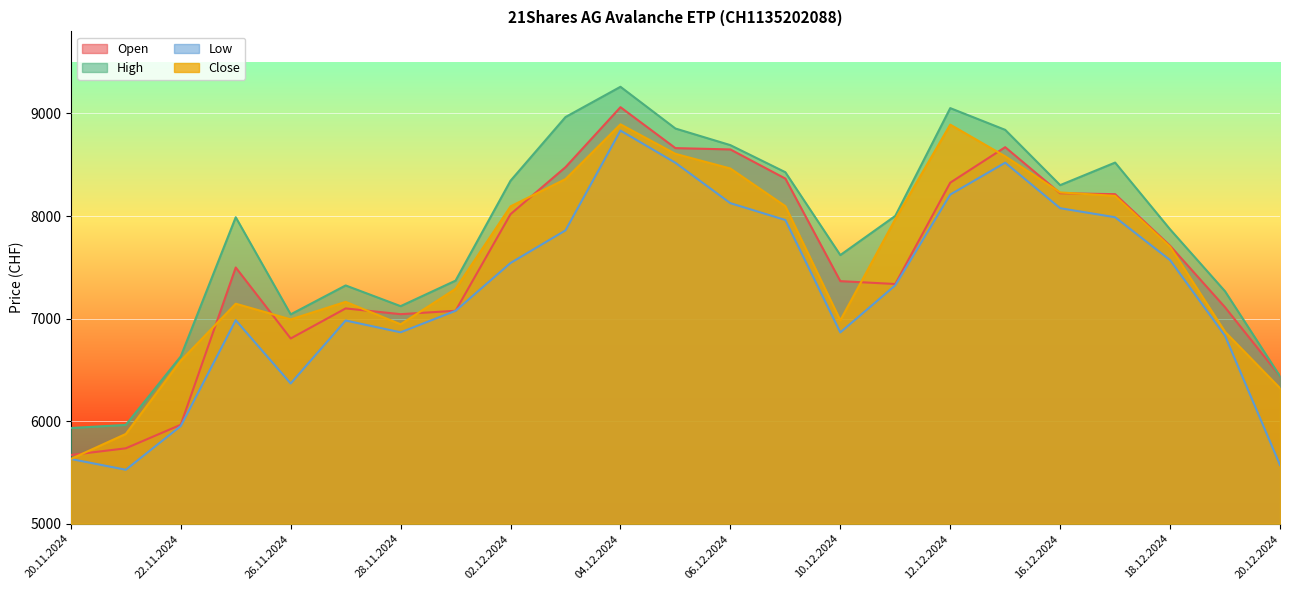

How many data points in Close are less than 7701?

11